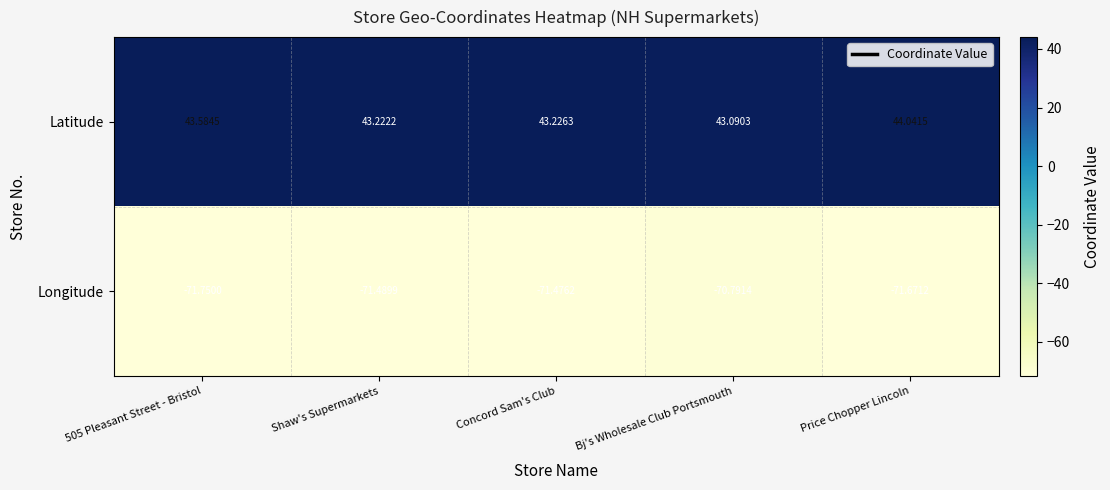

List the series in order of their overall mean, lowest first.

Longitude, Latitude